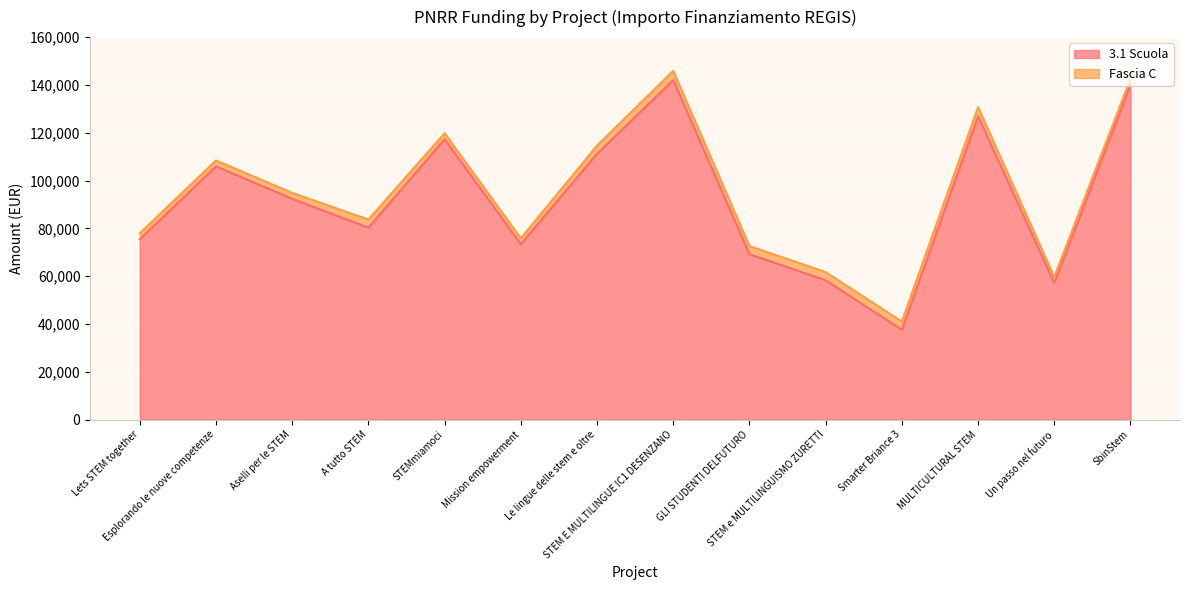

How many interior local valleys (lower than both neighbors) does the data have?

4